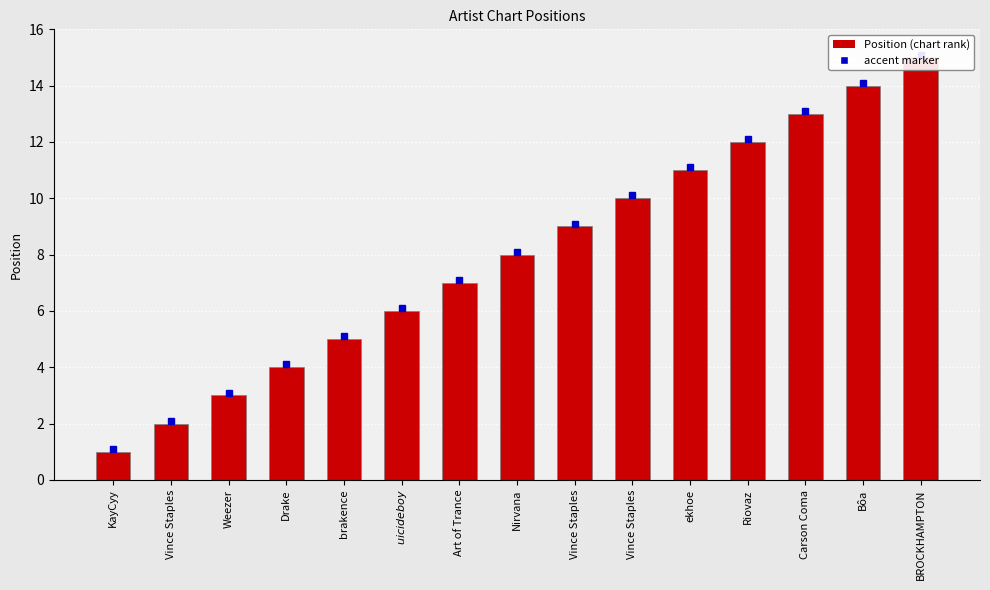

Rank the categories by value from lowest to highest.

KayCyy, Vince Staples, Weezer, Drake, brakence, $uicideboy$, Art of Trance, Nirvana, Vince Staples, Vince Staples, ekhoe, Riovaz, Carson Coma, Bôa, BROCKHAMPTON